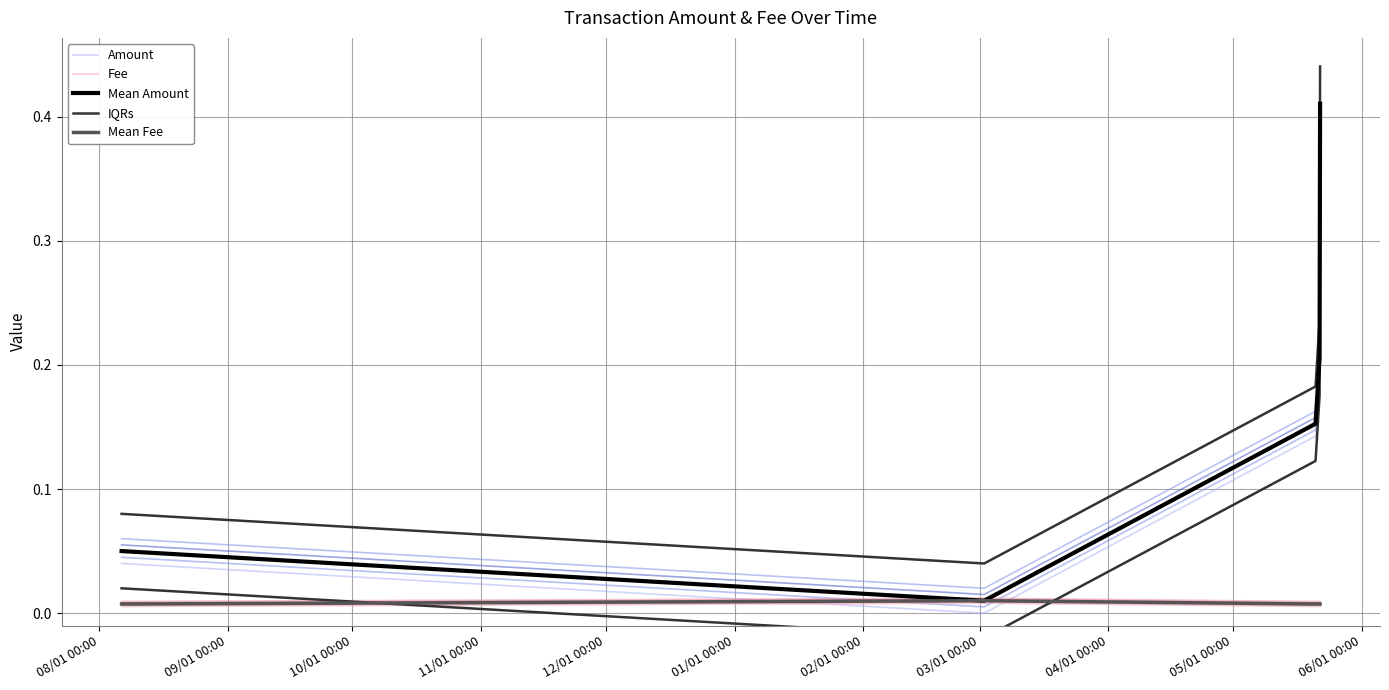

Does the chart display data point markers on the line(s)?

No